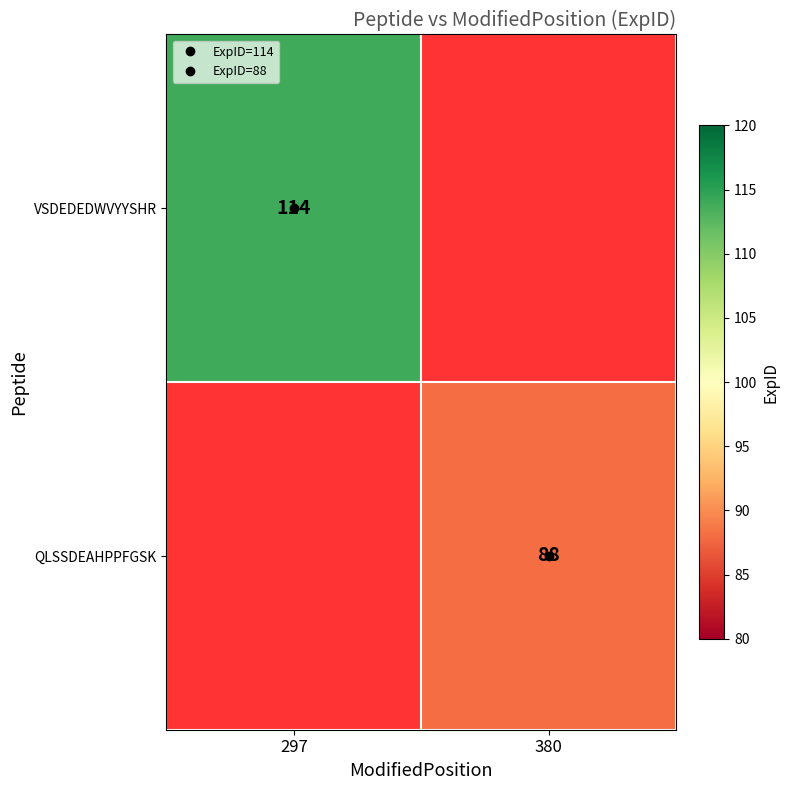

How many categories are shown in the chart?

2